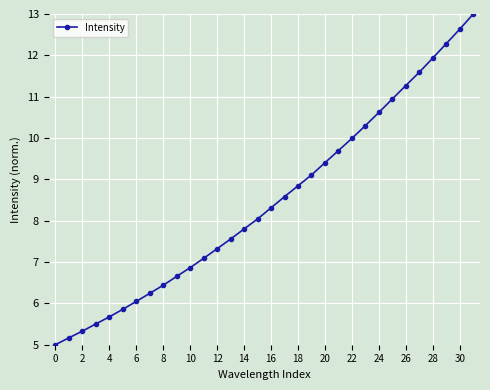

What is the minimum value shown in the chart?

5.0